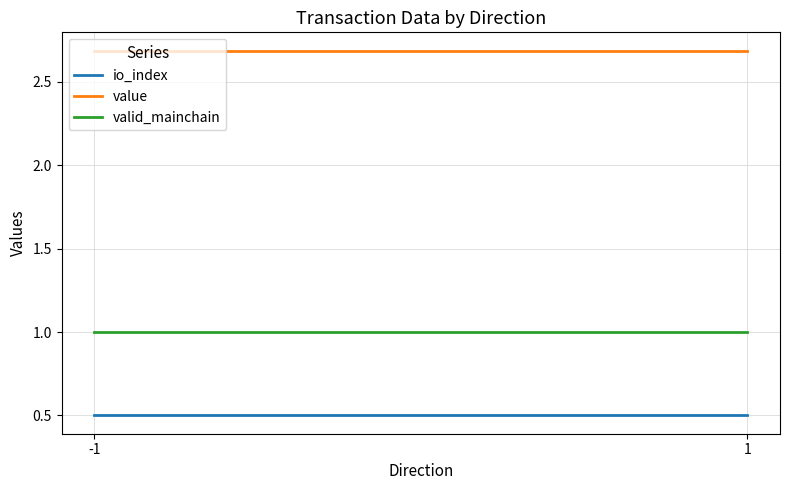

Reading left to right, extract all data points from this chart.

io_index: -1=0.5	1=0.5
value: -1=2.7	1=2.7
valid_mainchain: -1=1.0	1=1.0